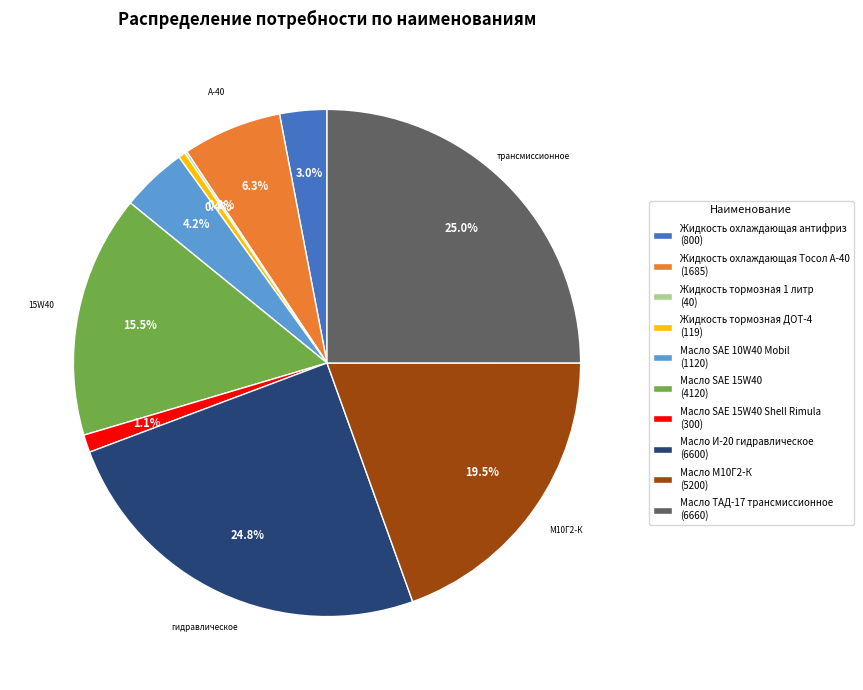

Combined, do Масло SAE 15W40 (4120) and Жидкость тормозная ДОТ-4 (119) account for over 50%?

No